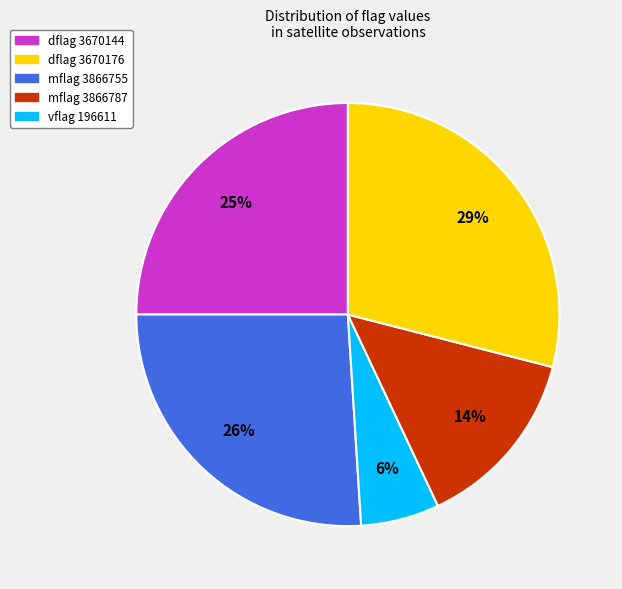

To the nearest percent, what is the average slice percentage?

20%